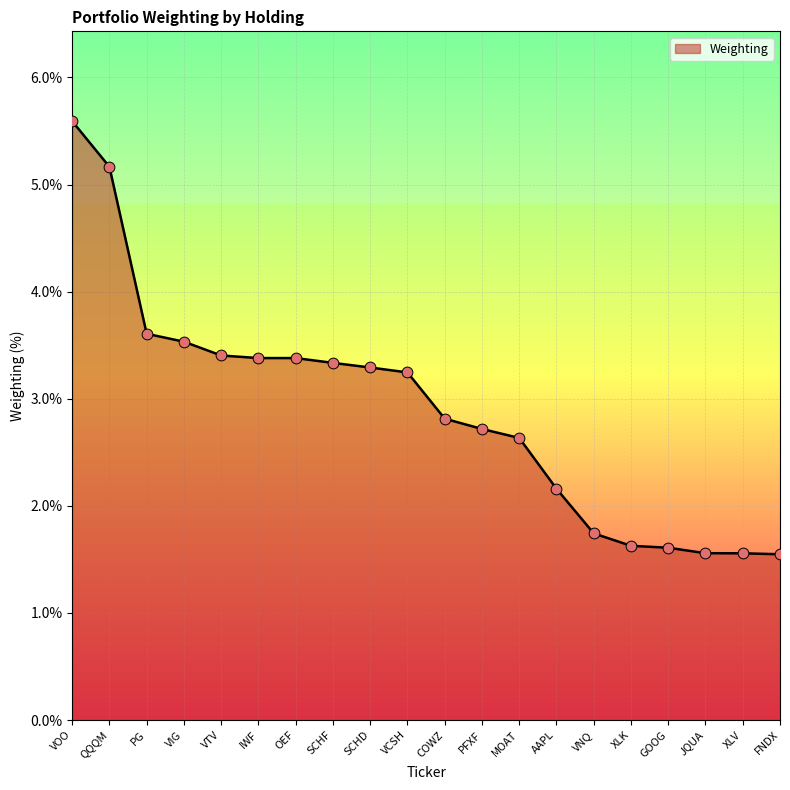

What is the change in value from VOO to SCHD?

-2.3